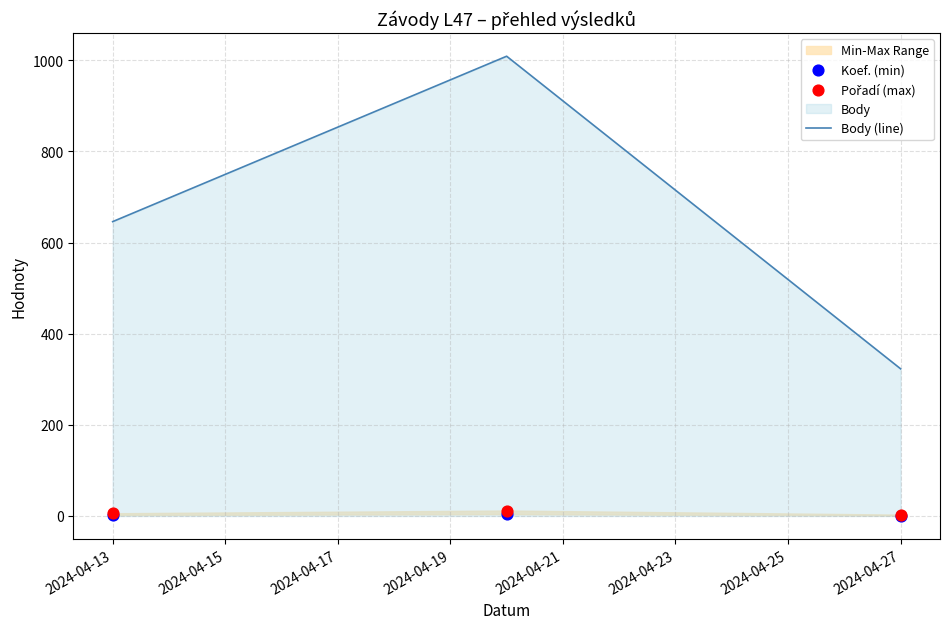

What is the maximum value for Body (line)?

1009